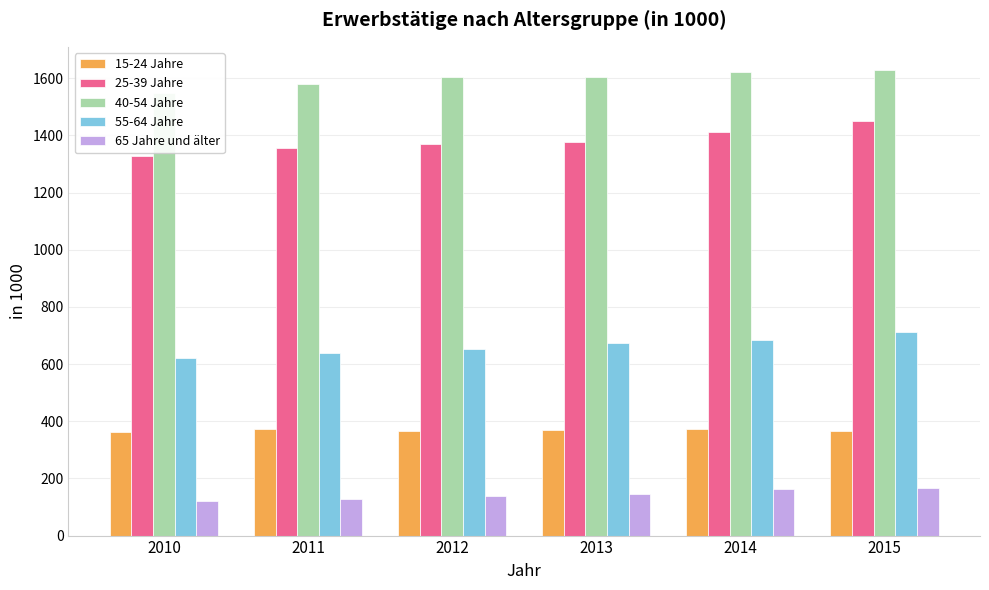

True or false: 40-54 Jahre has a value of 1580.2 at 2011.

True